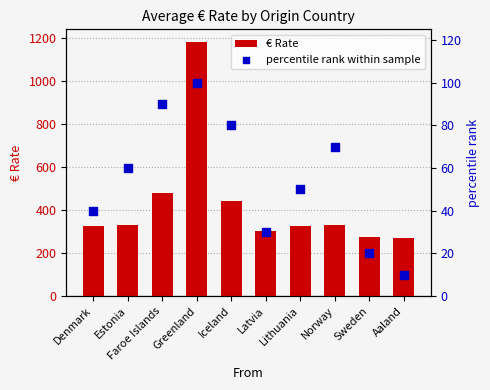

What are all the series names shown in the legend?

€ Rate, percentile rank within sample